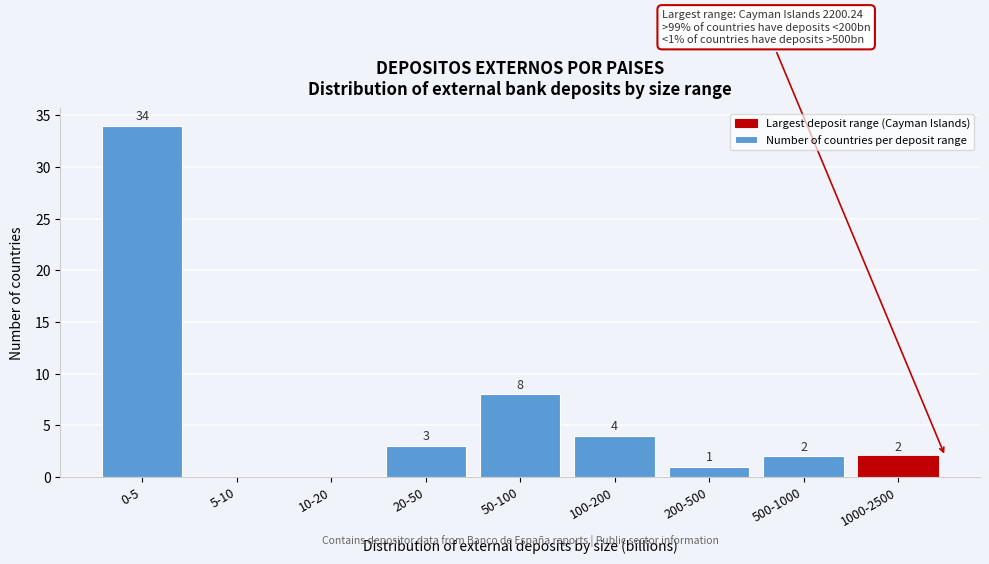

Reading right to left, transcribe all the data shown in this chart.

1000-2500=2	500-1000=2	200-500=1	100-200=4	50-100=8	20-50=3	10-20=0	5-10=0	0-5=34